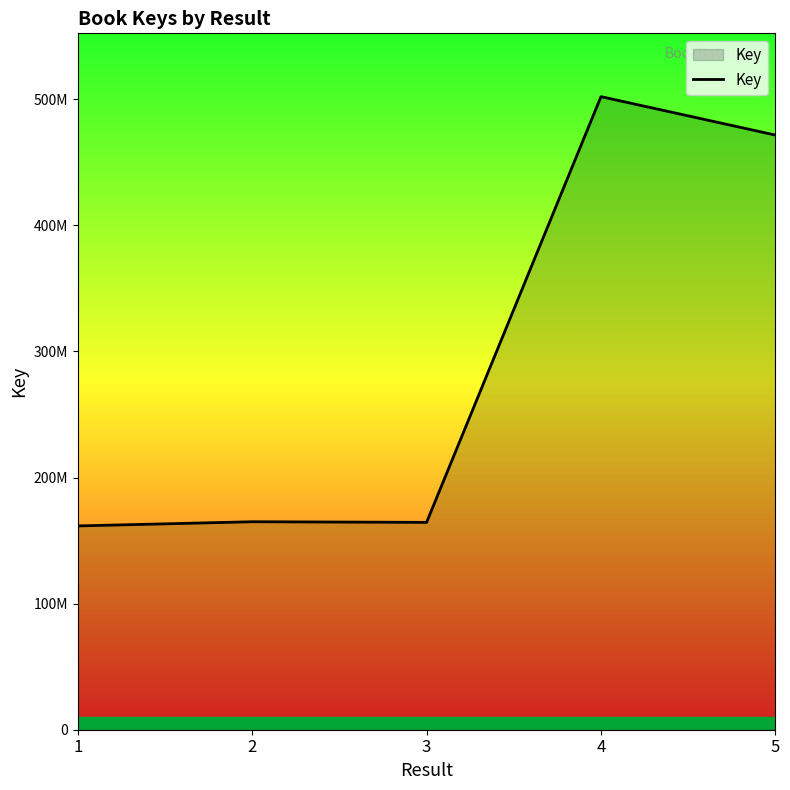

What is the maximum value shown in the chart?

502008212